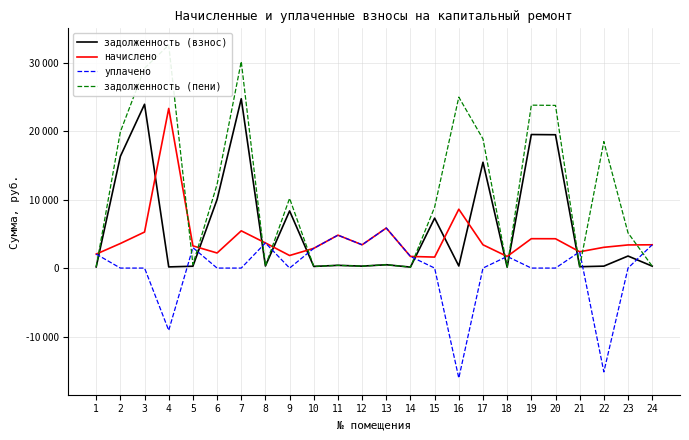

Reading left to right, transcribe all the data shown in this chart.

задолженность (взнос): 1=170.1	2=16327.9	3=23935.2	4=170.1	5=270.5	6=10019.4	7=24739.2	8=306.2	9=8349.5	10=240.4	11=400.9	12=283.5	13=487.6	14=141.8	15=7298.0	16=305.6	17=15462.0	18=141.8	19=19513.1	20=19482.1	21=198.4	22=283.5	23=1759.8	24=283.5
начислено: 1=2041.2	2=3592.6	3=5266.3	4=23325.8	5=3245.5	6=2204.5	7=5443.2	8=3674.2	9=1837.1	10=2884.9	11=4810.4	12=3402.0	13=5851.4	14=1701.0	15=1605.7	16=8598.9	17=3402.0	18=1701.0	19=4293.4	20=4286.5	21=2381.4	22=3034.7	23=3381.6	24=3402.0
уплачено: 1=2041.2	2=0.0	3=0.0	4=-9101.1	5=2985.3	6=0.0	7=0.0	8=3674.2	9=0.0	10=2884.9	11=4810.4	12=3402.0	13=5851.4	14=1701.0	15=0.0	16=-16071.3	17=0.0	18=1701.0	19=0.0	20=0.0	21=2381.4	22=-15168.5	23=0.0	24=3402.0
задолженность (пени): 1=170.1	2=19920.5	3=29201.5	4=32597.0	5=530.7	6=12223.9	7=30182.4	8=306.2	9=10186.6	10=240.4	11=400.9	12=283.5	13=487.6	14=141.8	15=8903.8	16=24975.8	17=18864.0	18=141.8	19=23806.4	20=23768.6	21=198.4	22=18486.7	23=5141.4	24=283.5